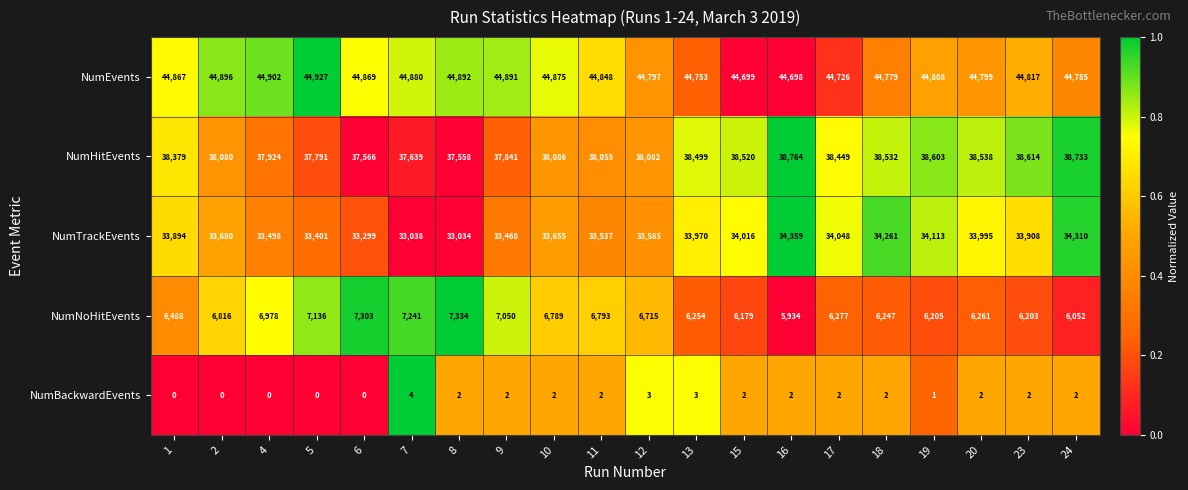

Which series has the widest spread of values?

NumNoHitEvents